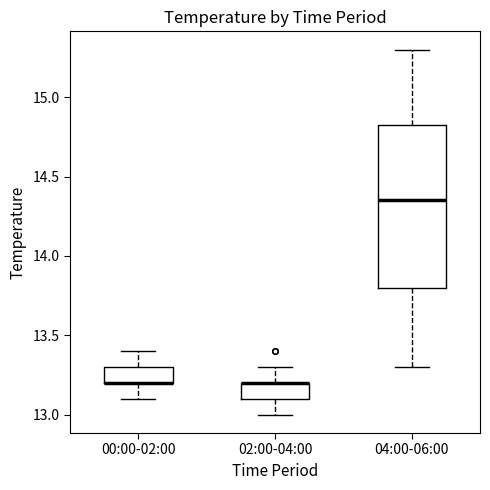

Comparing the boxes themselves (not the whiskers), which one is the tallest?

04:00-06:00